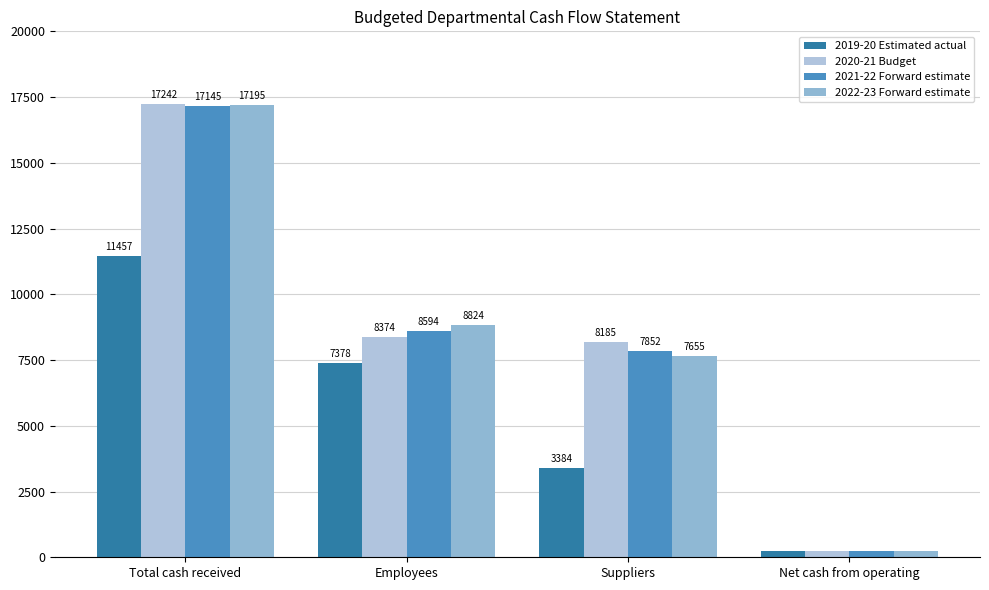

At which category is the sum across all series the highest?

Total cash received